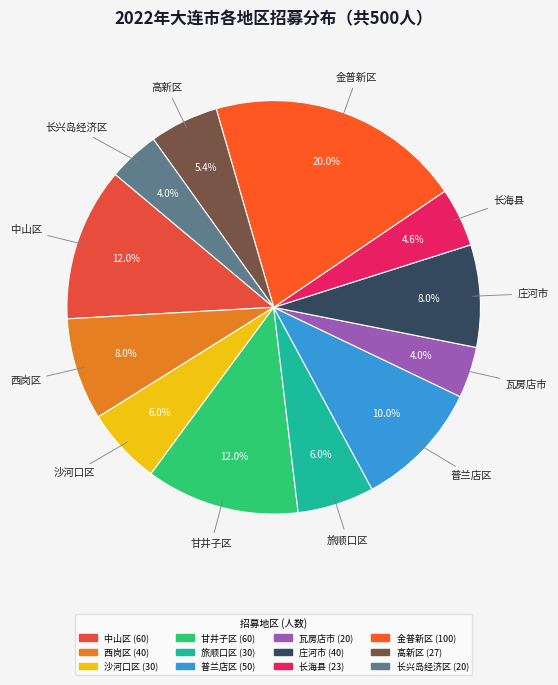

Approximately how many times larger is the value at 长兴岛经济区 compared to 中山区?

0.3